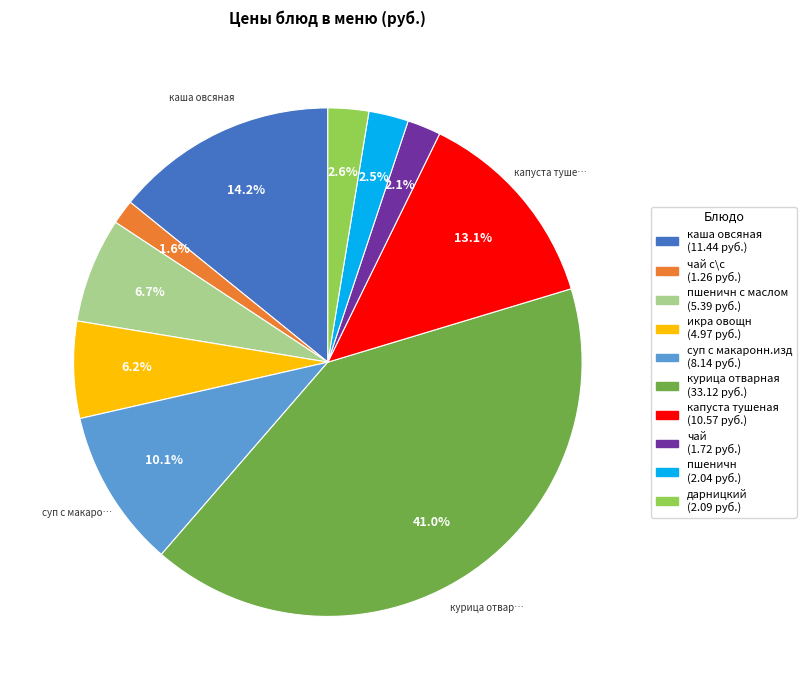

Is the sum of икра овощн (4.97 руб.) and чай с\с (1.26 руб.) greater than half?

No